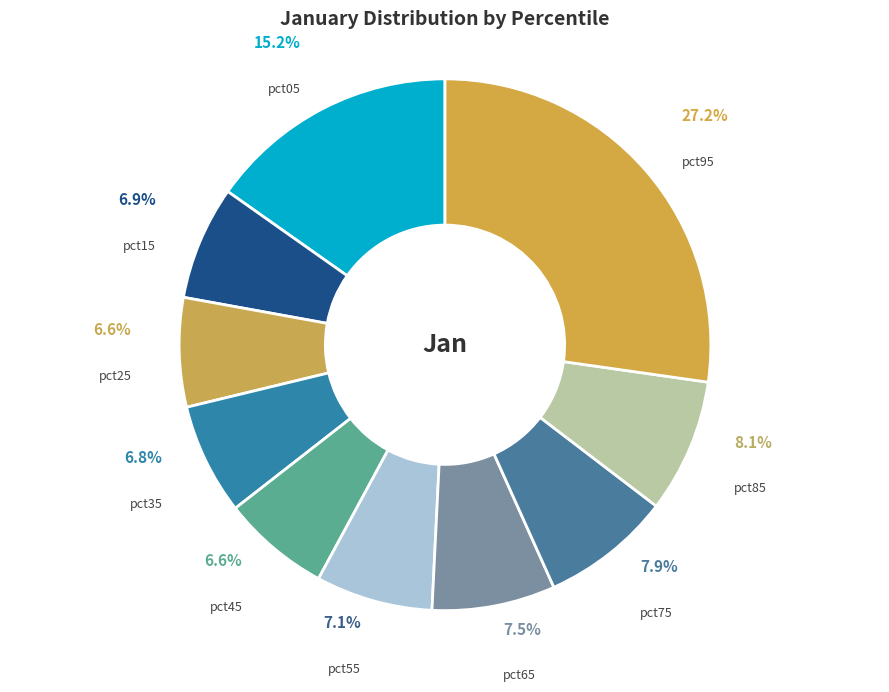

What is the largest slice in the pie chart?

pct95